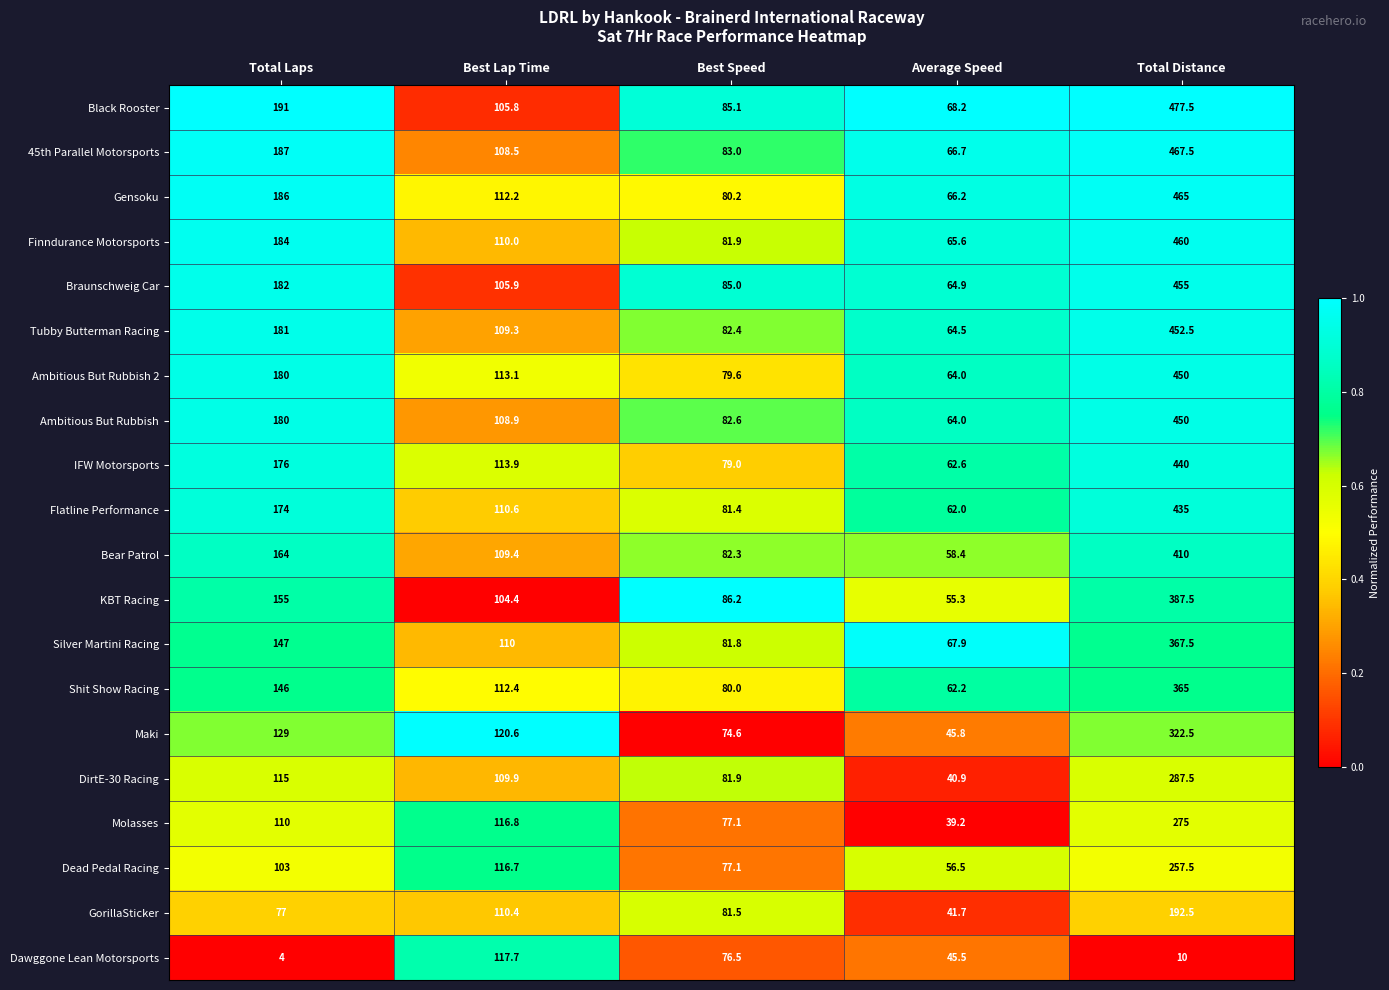

Is it true that Tubby Butterman Racing equals 82.4 at Best Speed?

True